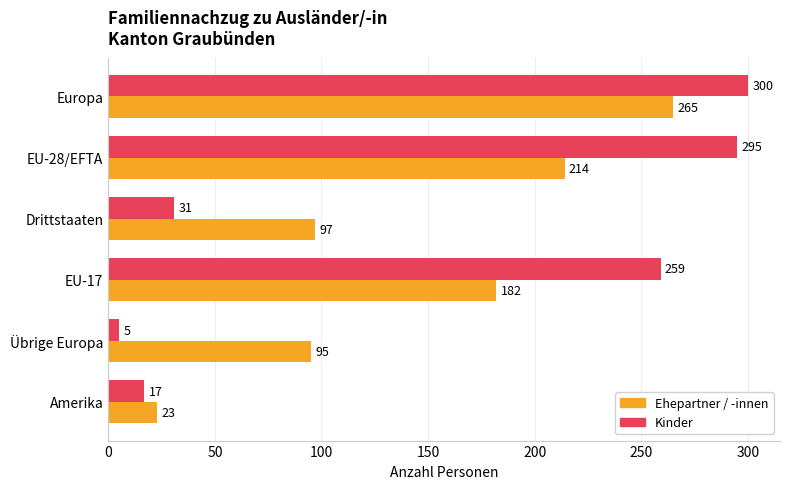

At how many categories does at least one series exceed 224?

3